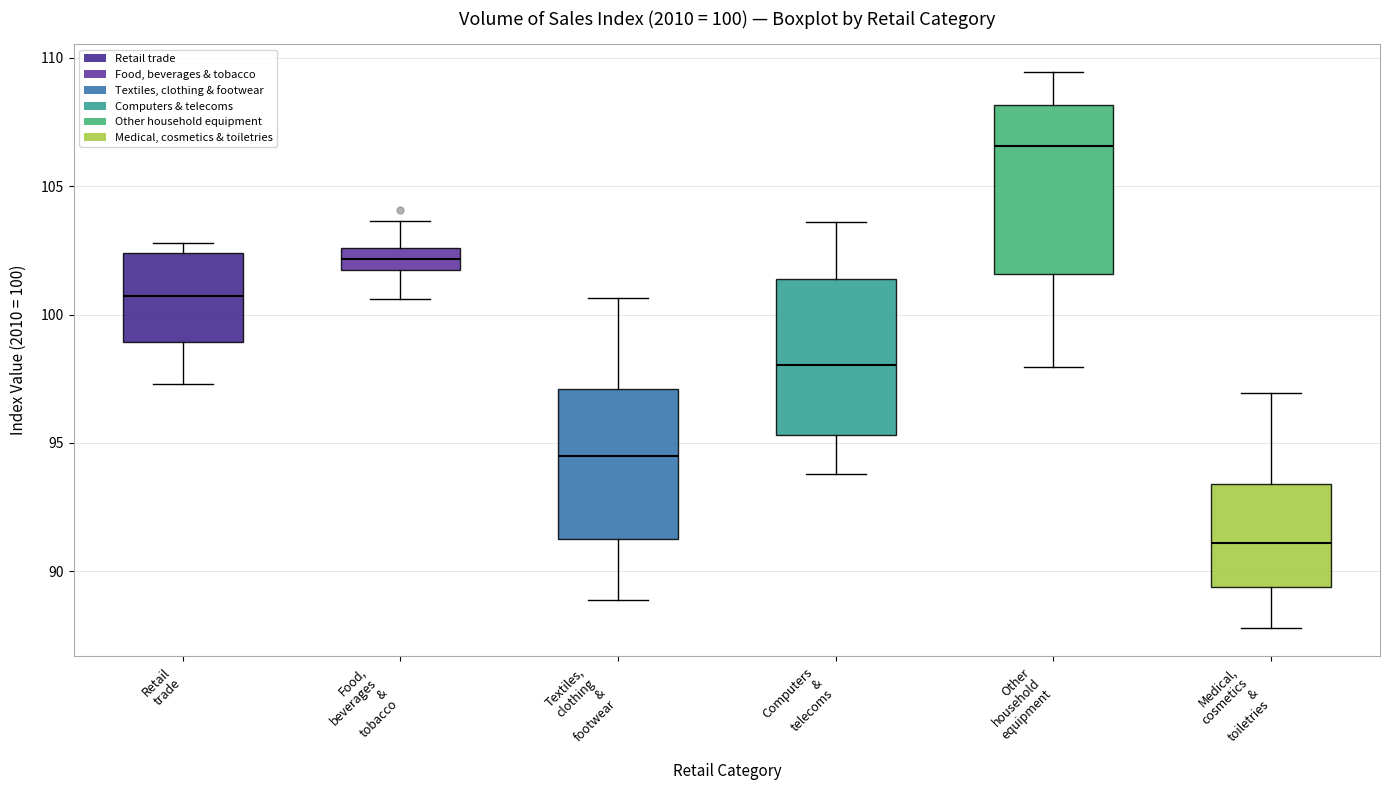

Which box's median line is the lowest?

Medical, cosmetics & toiletries